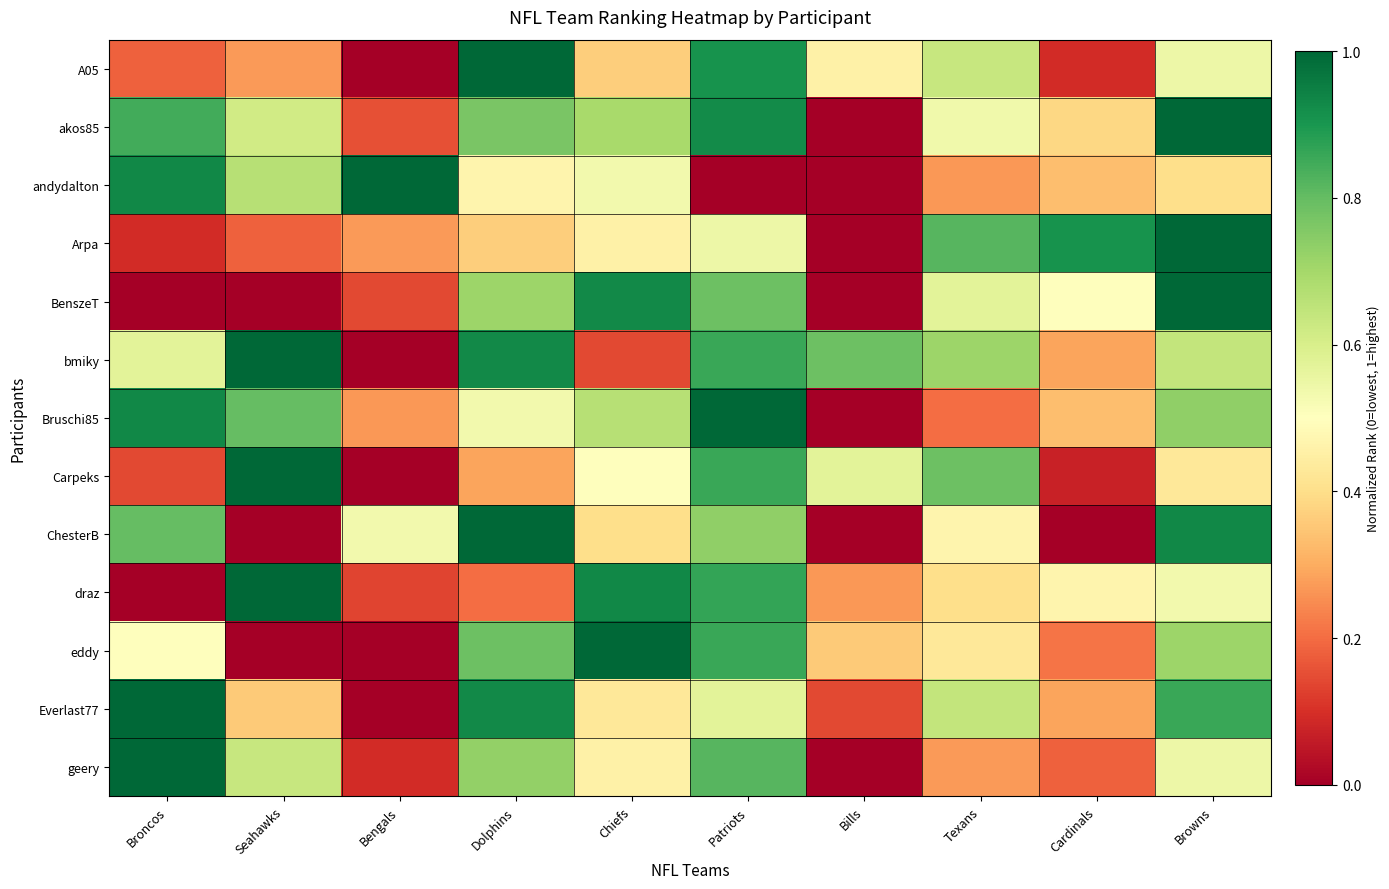

What is the total value across all series at Cardinals?

4.1